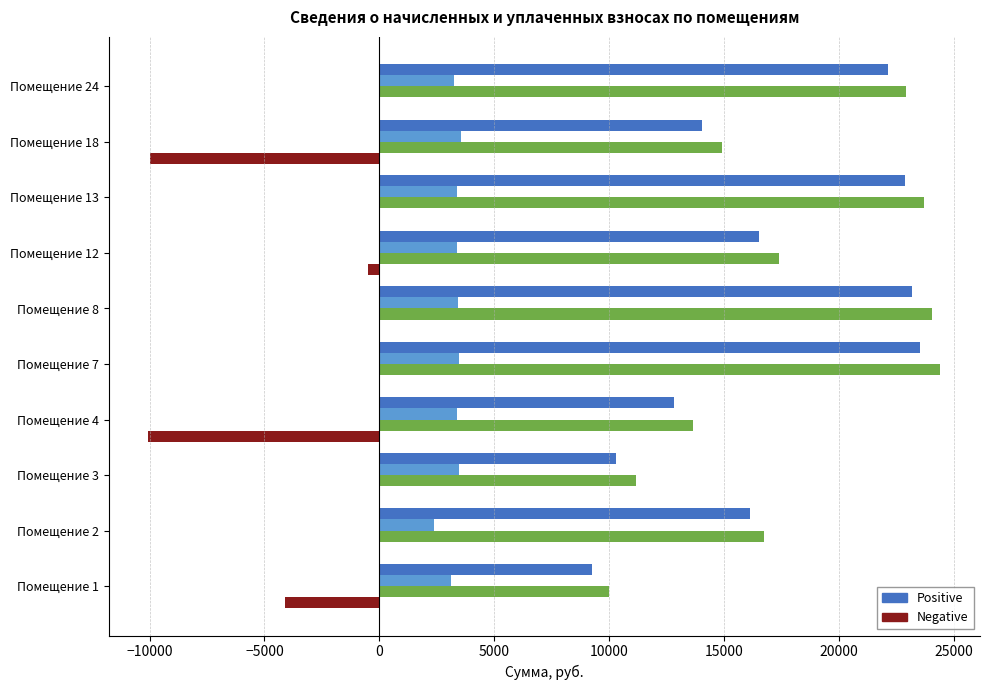

What is the greatest value displayed?

24425.3